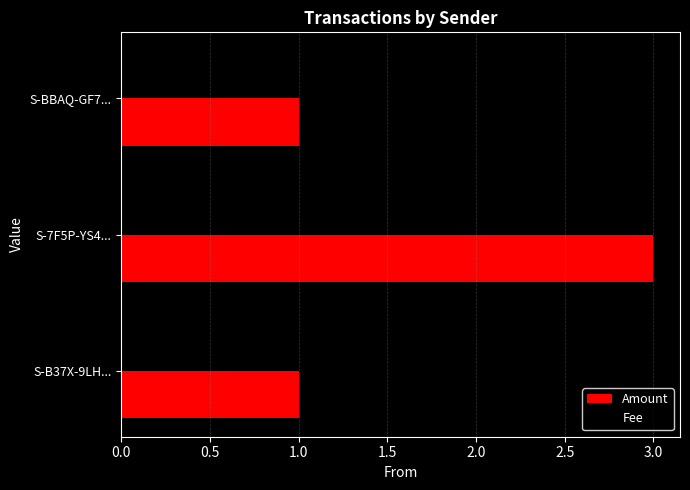

The value of Amount at S-B37X-9LH... is 1. True or false?

True